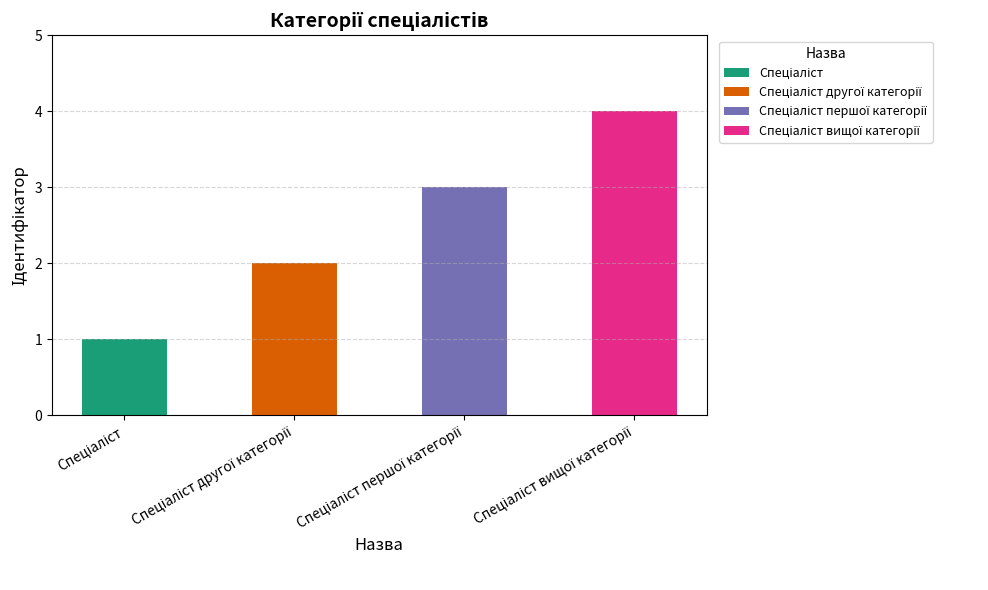

What is the sum of the values at Спеціаліст другої категорії and Спеціаліст вищої категорії?

6